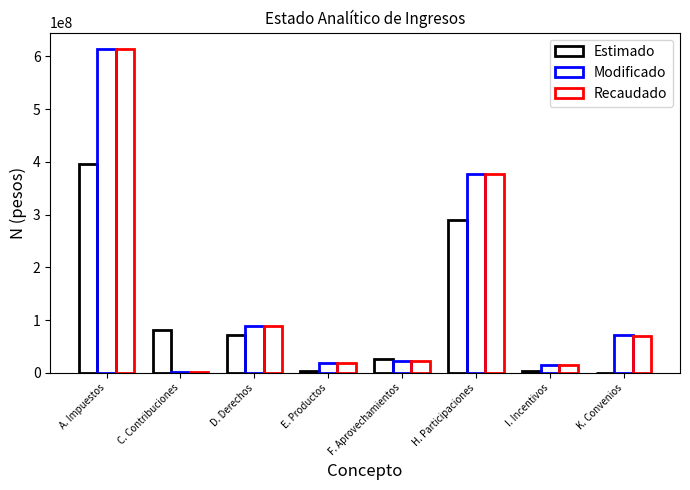

At which label does Recaudado reach its peak?

A. Impuestos